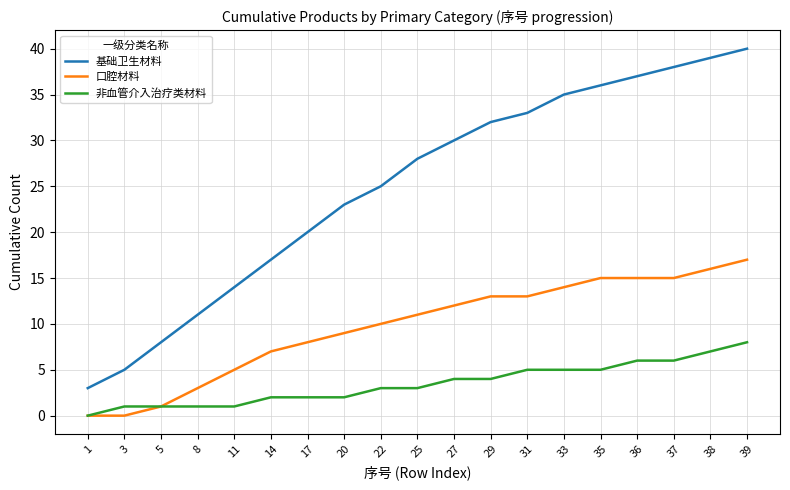

Rank the series at 33 from highest to lowest value.

基础卫生材料, 口腔材料, 非血管介入治疗类材料